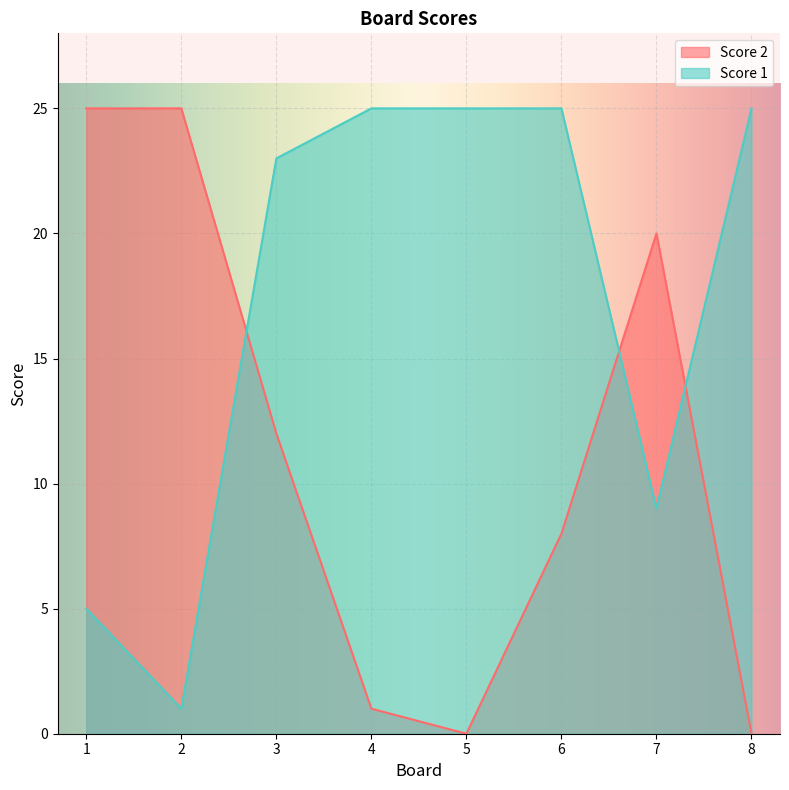

What is the value of the Score 1 point at the 6th from the left?

25